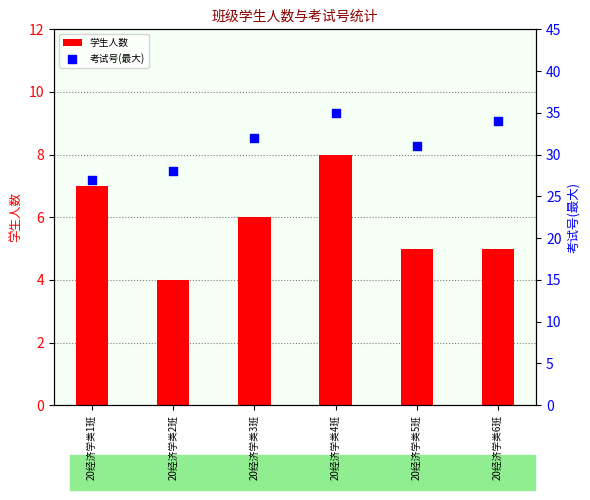

Is the value of 考试号(最大) at 20经济学类1班 greater than the value of 学生人数 at 20经济学类6班?

Yes